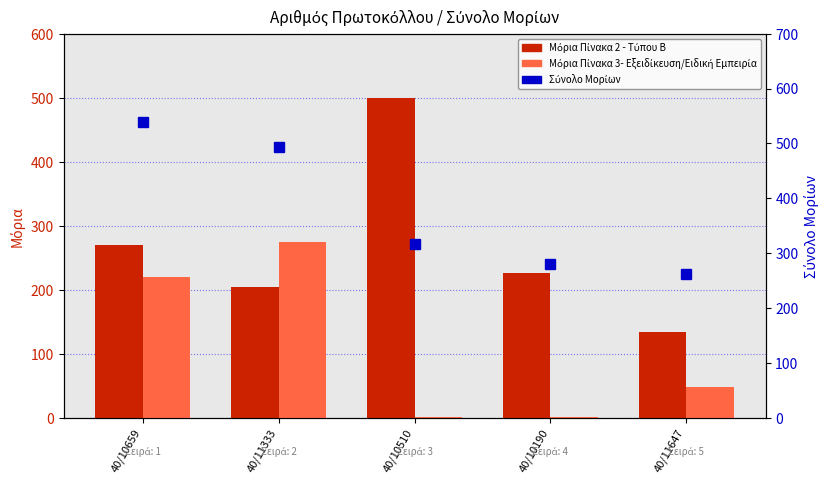

At 40/11333, list the series in order from smallest to largest.

Μόρια Πίνακα 2 - Τύπου Β, Μόρια Πίνακα 3- Εξειδίκευση/Ειδική Εμπειρία, Σύνολο Μορίων